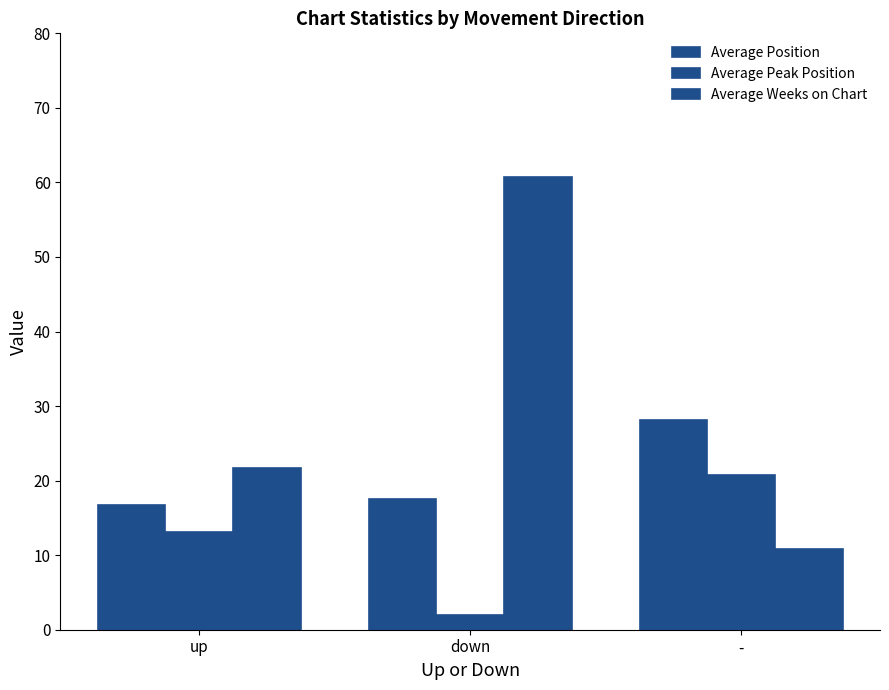

How many bars are there in each group?

3